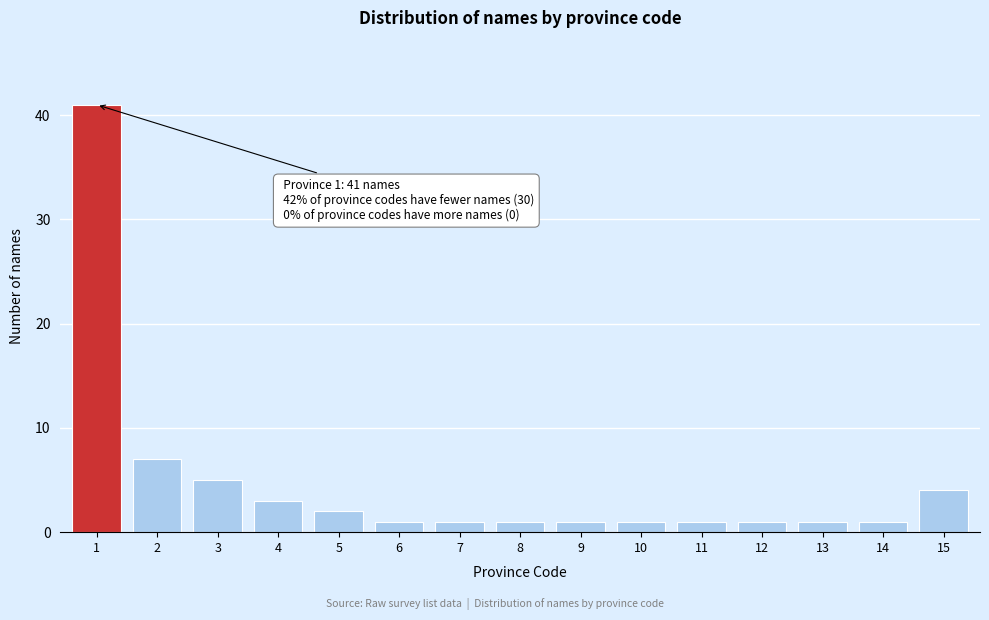

Reading right to left, transcribe all the data shown in this chart.

15=4	14=1	13=1	12=1	11=1	10=1	9=1	8=1	7=1	6=1	5=2	4=3	3=5	2=7	1=41